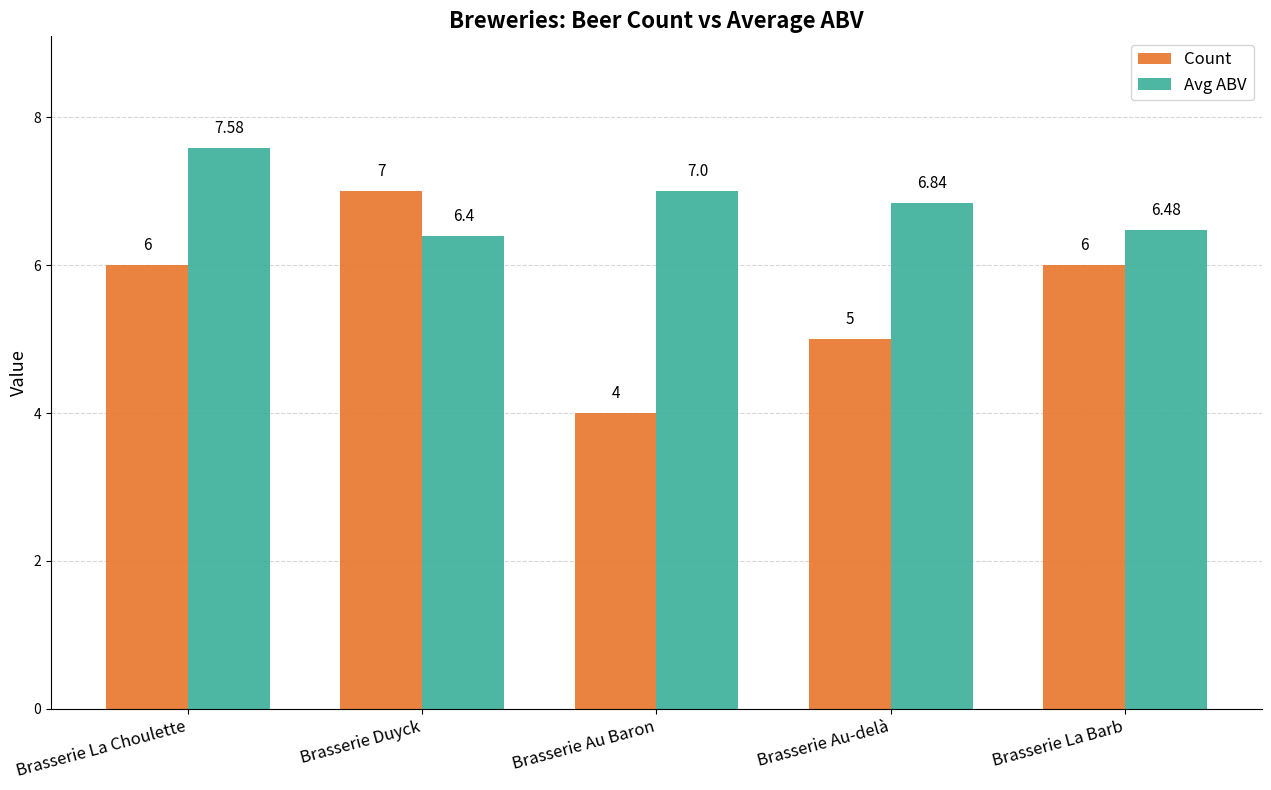

Which series has the largest range (max minus min)?

Count